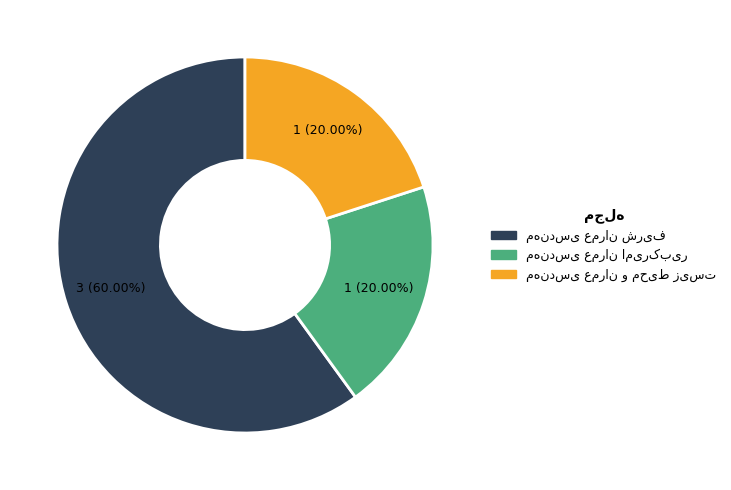

Does any single category account for the majority?

Yes